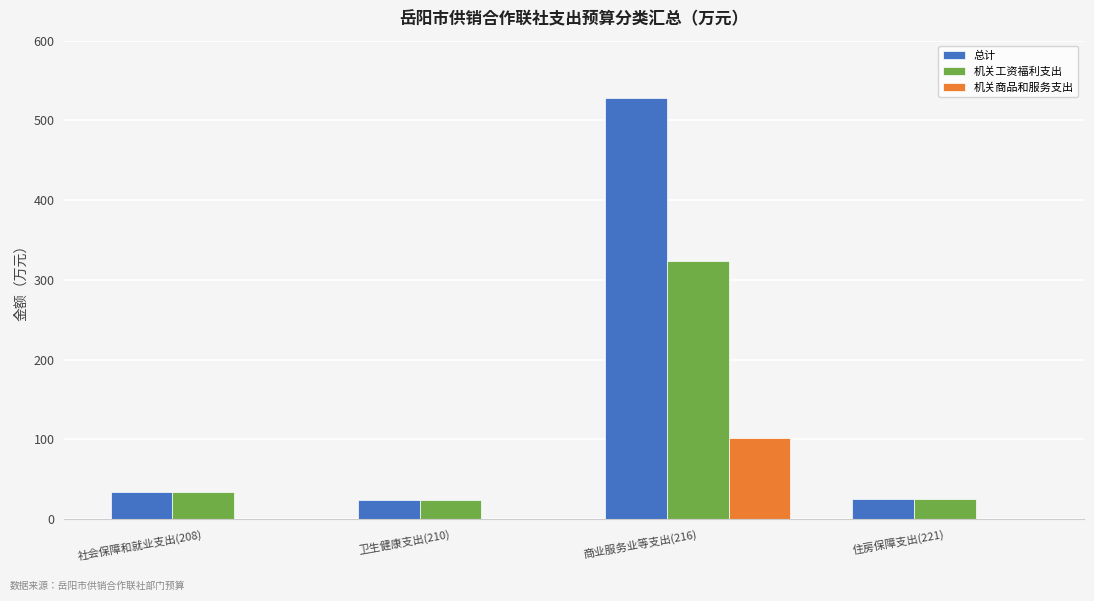

How many data points does each series have?

4